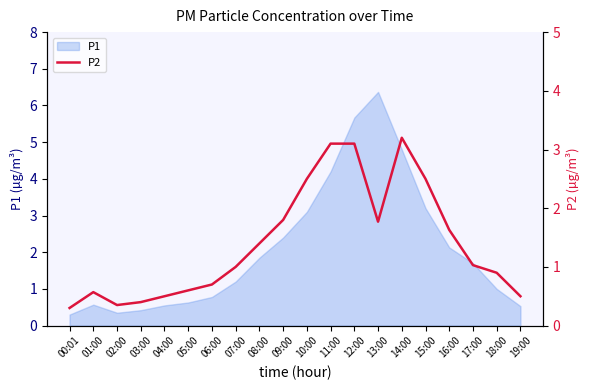

Reading left to right, what are all the values shown in this chart?

00:01=0.3	01:00=0.6	02:00=0.3	03:00=0.4	04:00=0.5	05:00=0.6	06:00=0.7	07:00=1.0	08:00=1.4	09:00=1.8	10:00=2.5	11:00=3.1	12:00=3.1	13:00=1.8	14:00=3.2	15:00=2.5	16:00=1.6	17:00=1.0	18:00=0.9	19:00=0.5